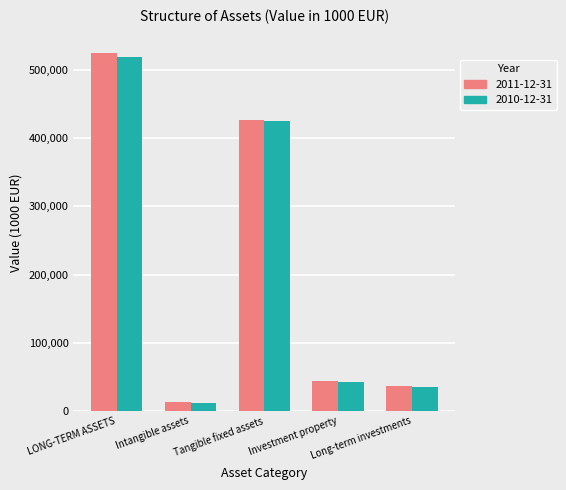

Is it true that 2011-12-31 equals 13207.6 at Intangible assets?

True